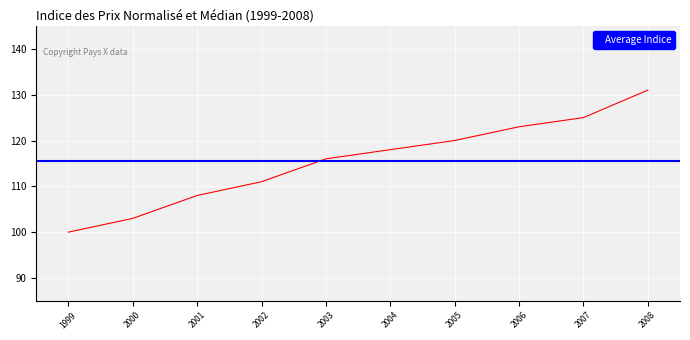

Where does the data first go above 118?

2005